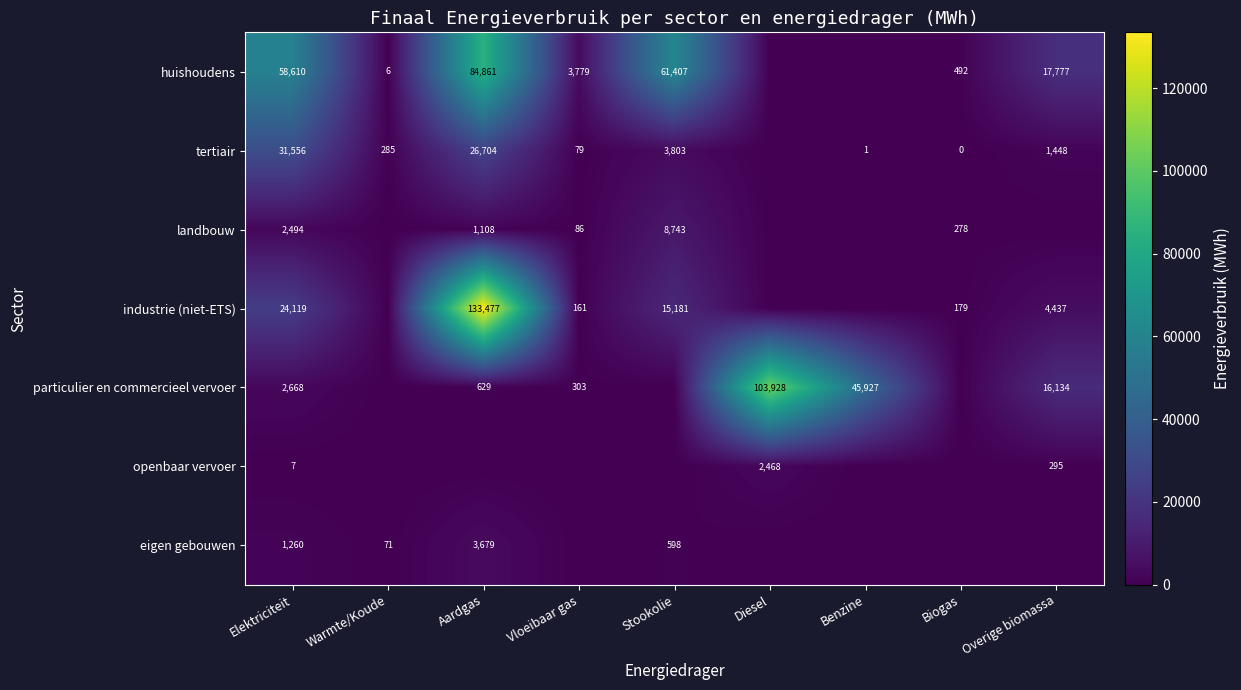

What is the sum of the eigen gebouwen values at Stookolie and Warmte/Koude?

668.6